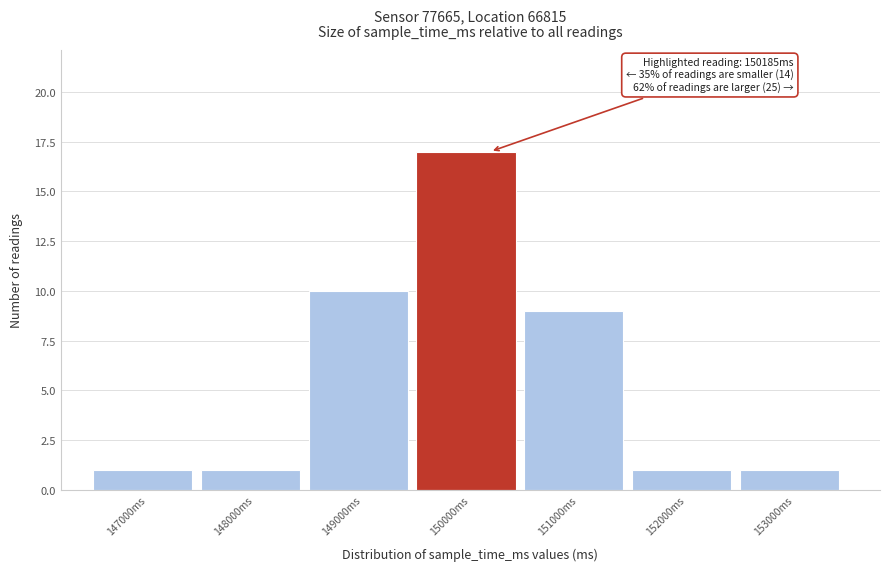

Reading right to left, list all the values displayed in this chart.

153000ms=1	152000ms=1	151000ms=9	150000ms=17	149000ms=10	148000ms=1	147000ms=1